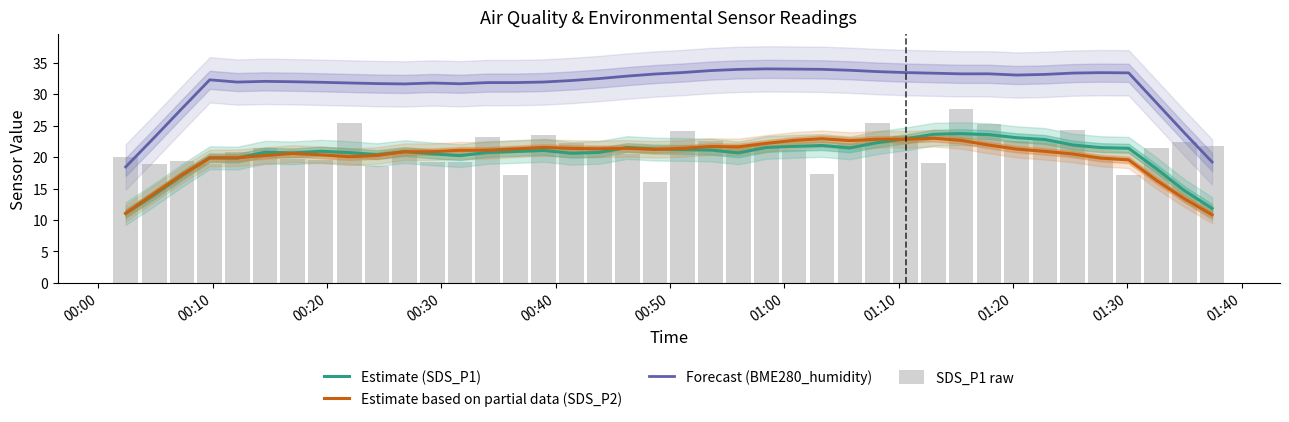

True or false: Forecast (BME280_humidity) and Estimate based on partial data (SDS_P2) intersect in this chart.

False